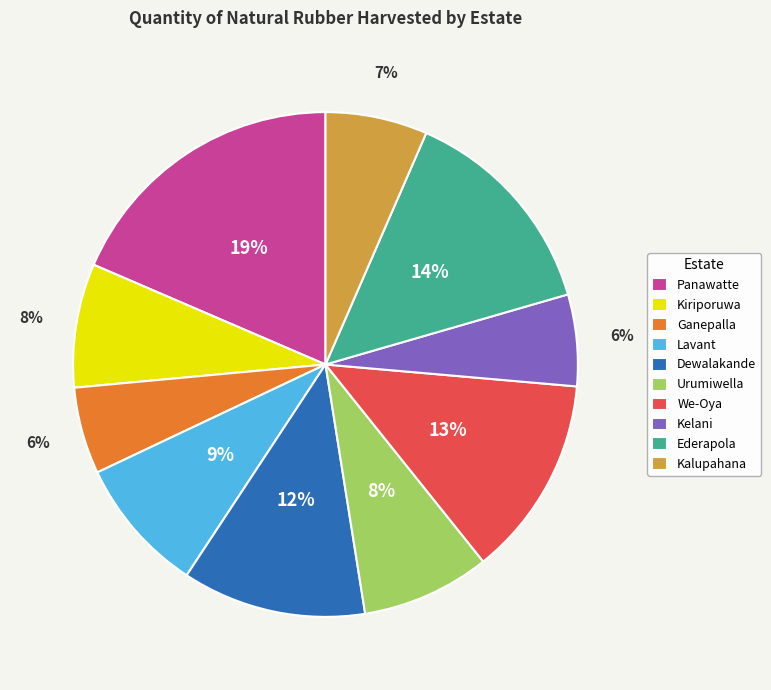

What percentage is the Kalupahana slice, to the nearest percent?

7%